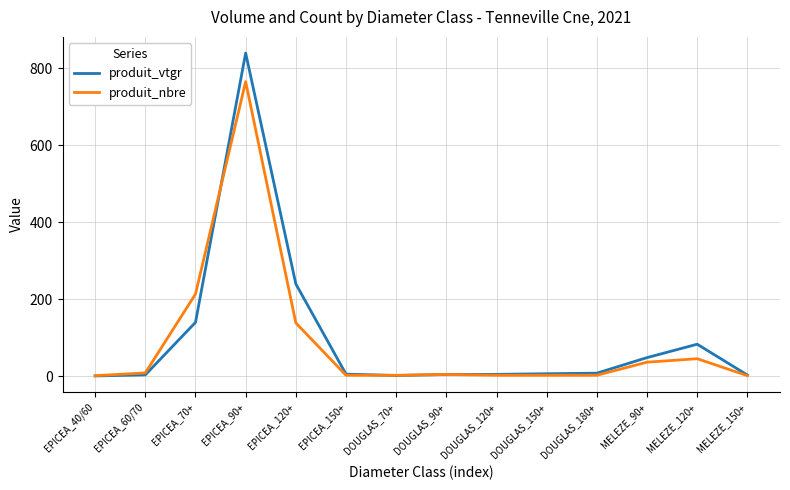

How many lines are shown in the chart?

2